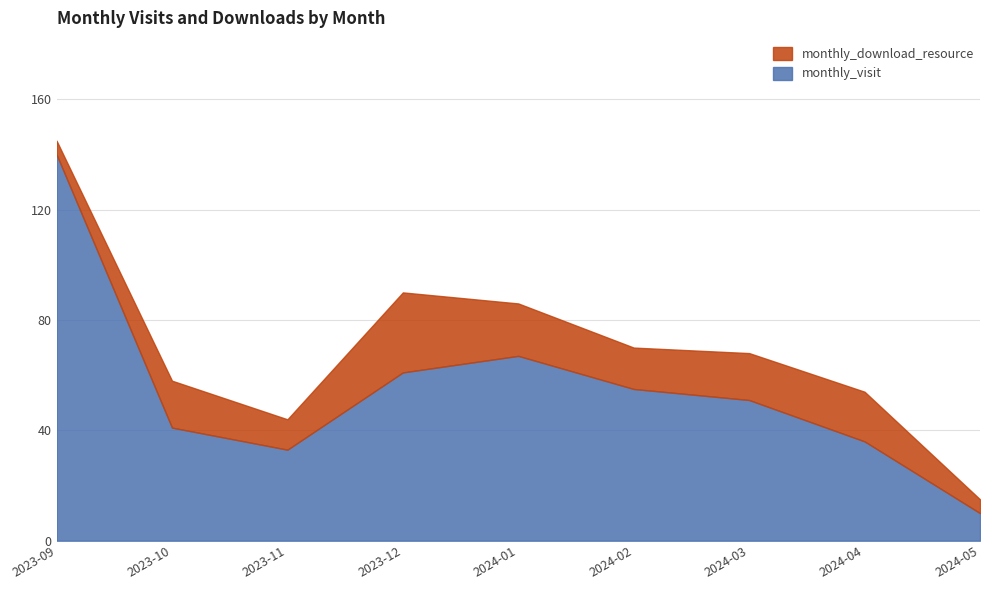

How many distinct data groups are displayed?

2